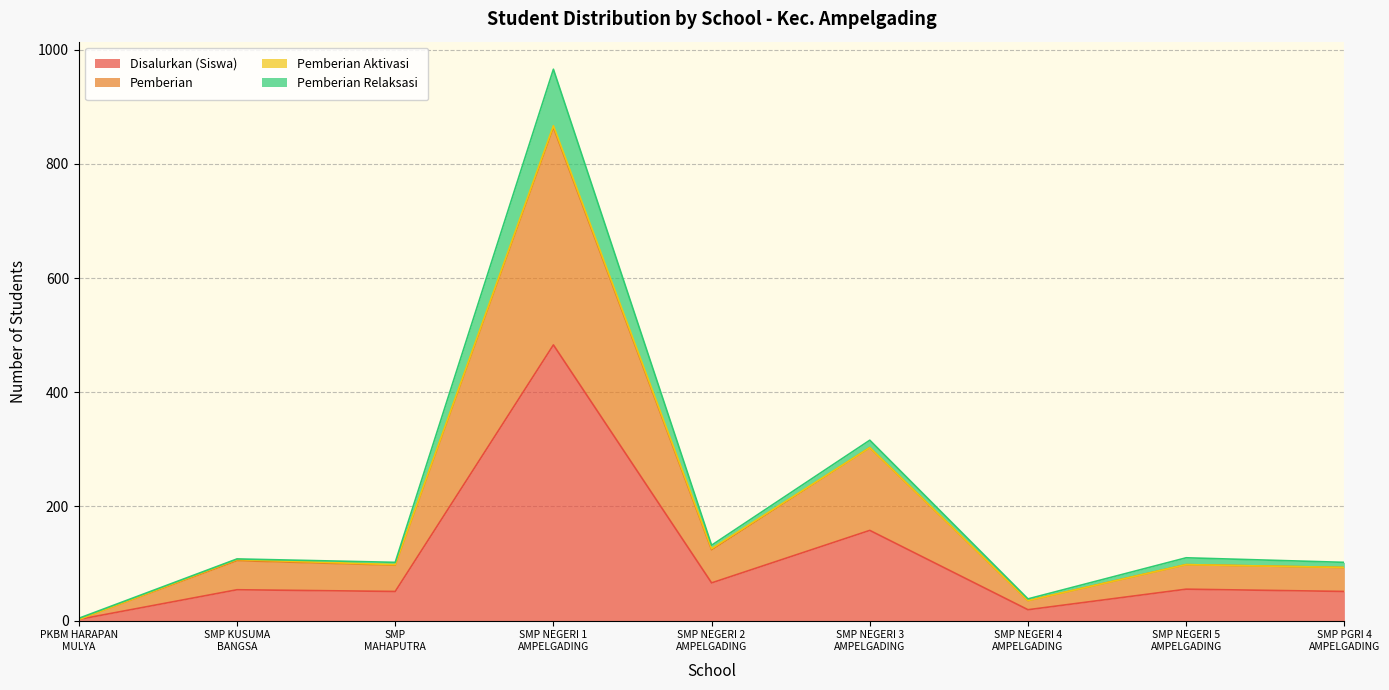

What is the highest value of the Disalurkan (Siswa) series?

483